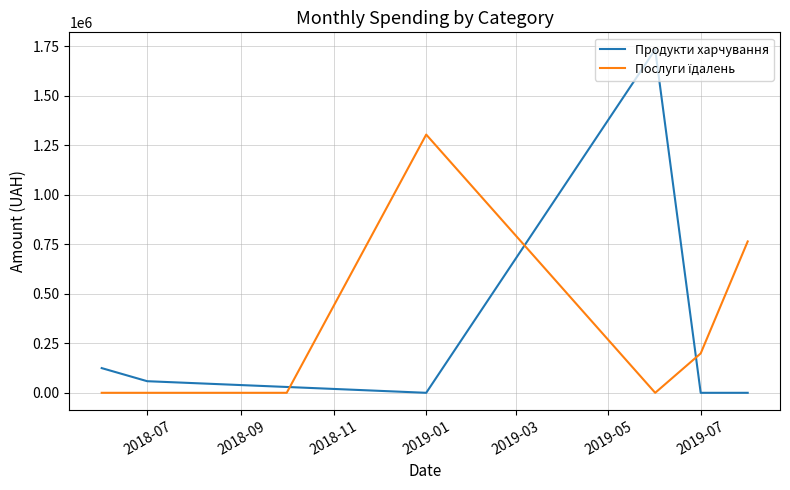

What is the maximum value for Продукти харчування?

1734262.7